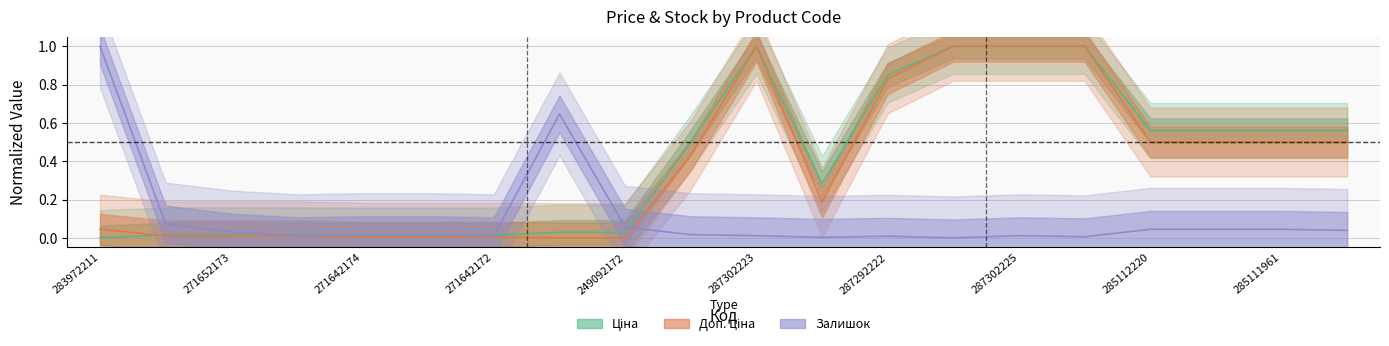

Is it true that Залишок equals 0.0 at 15?

True